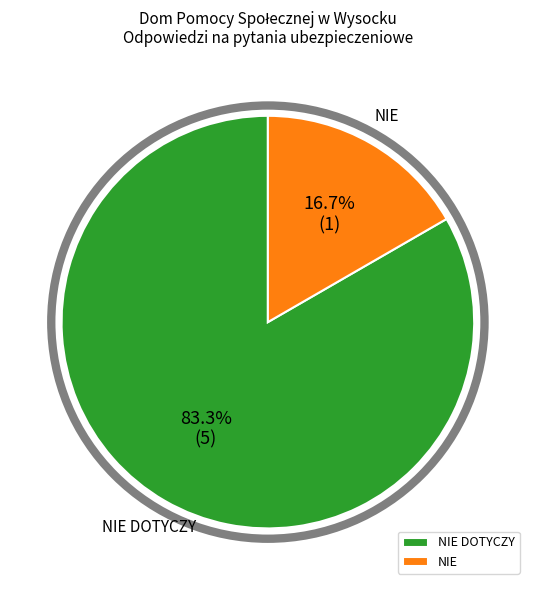

The NIE DOTYCZY slice represents 98% of the pie. True or false?

False